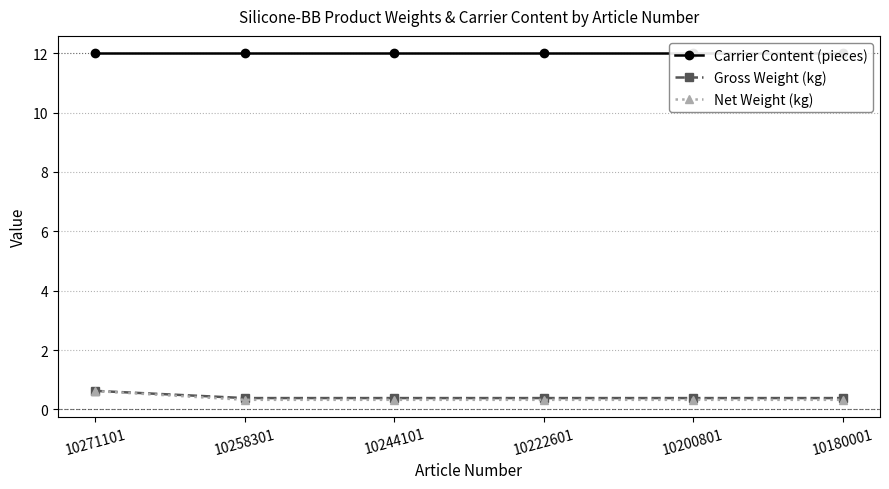

What is the maximum value shown in the chart?

12.0